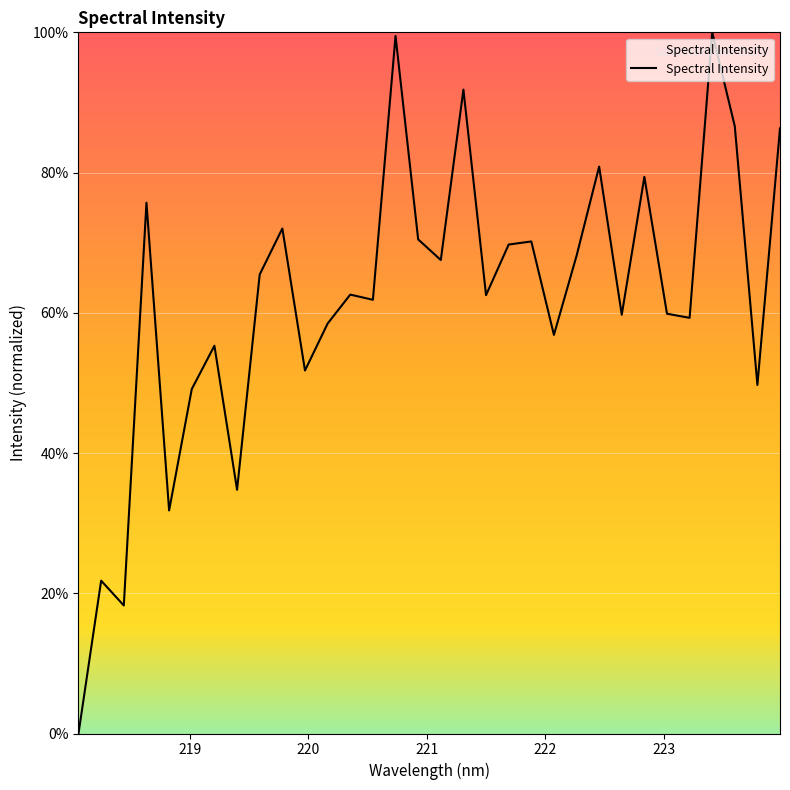

What is the difference between the maximum and minimum values?

100.0